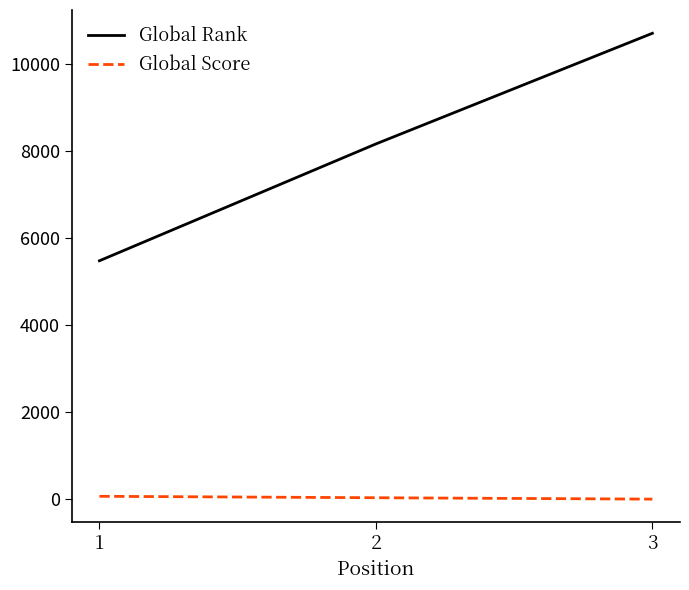

At which category is the sum across all series the highest?

3